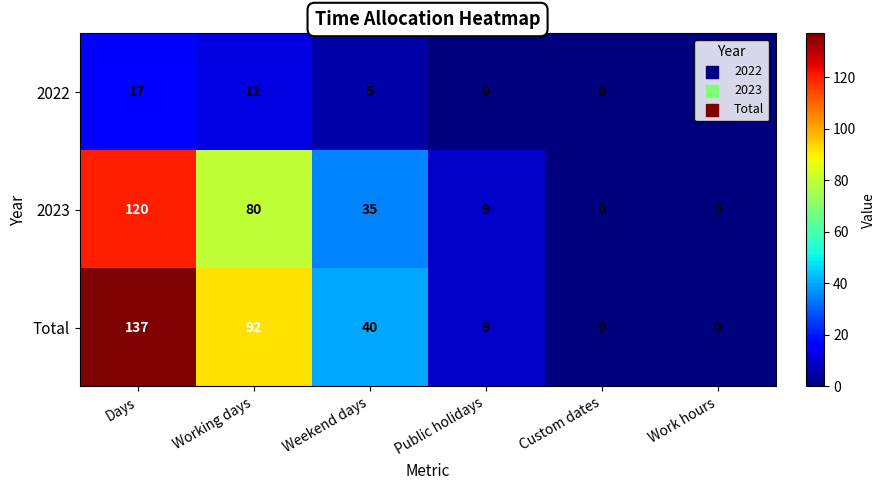

Read the Total value at Days.

137